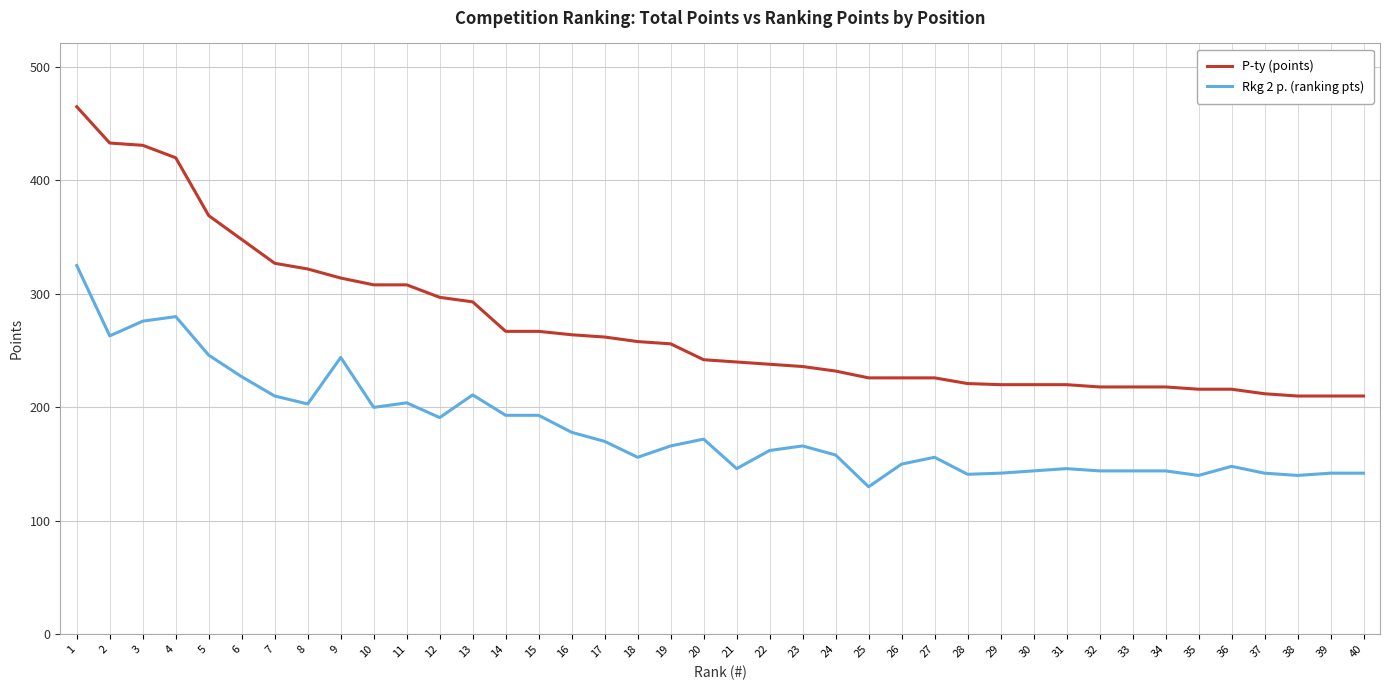

At which category does the chart reach its minimum across all series?

25